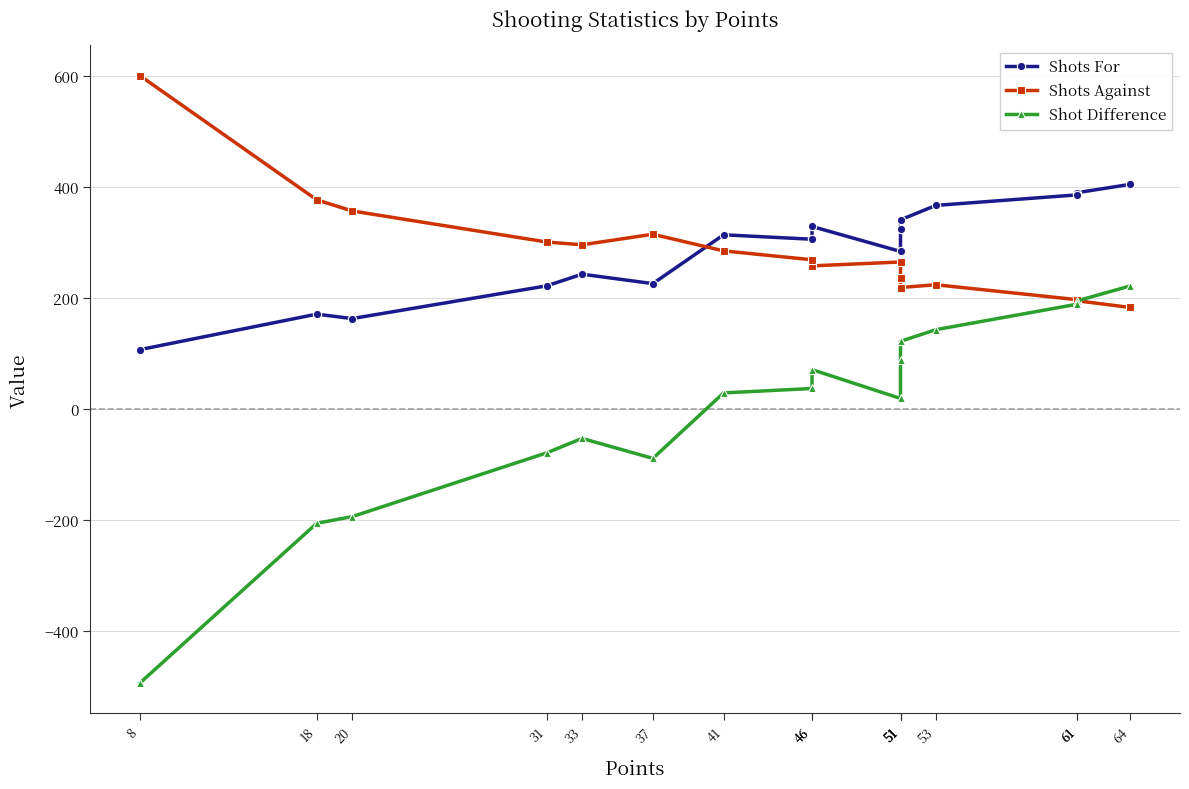

At 51, list the series in order from smallest to largest.

Shot Difference, Shots Against, Shots For